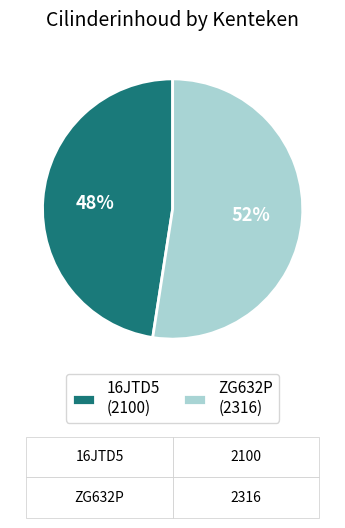

To the nearest percent, what is the average slice percentage?

50%